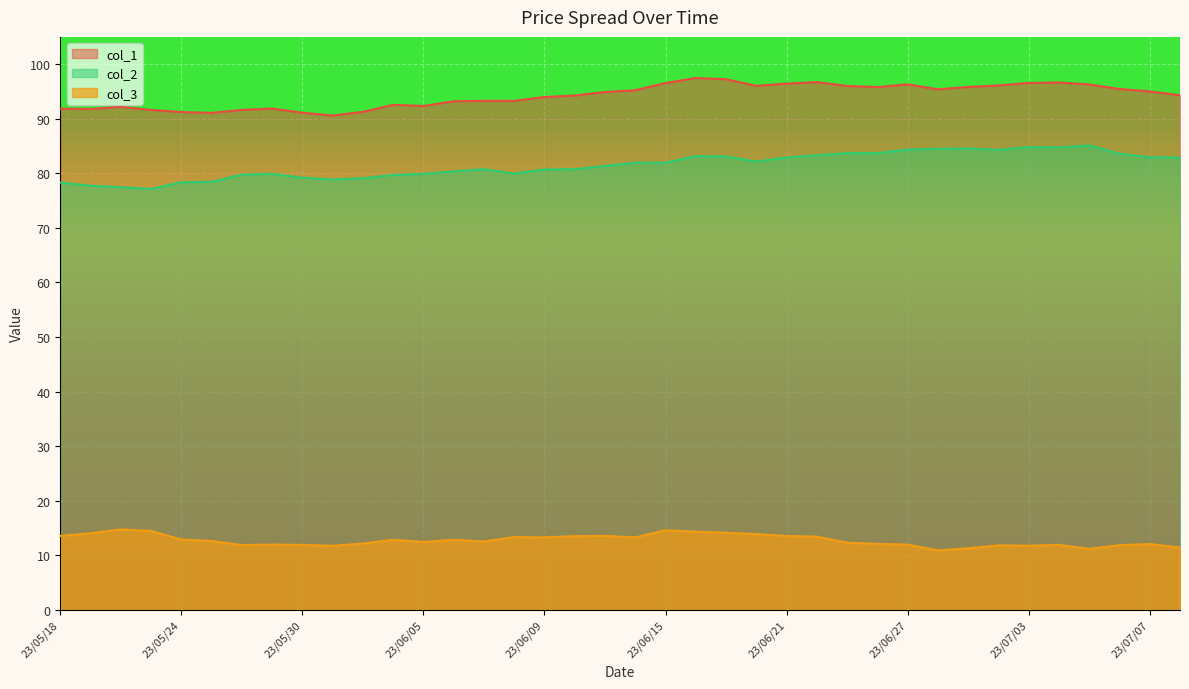

How many lines are shown in the chart?

3